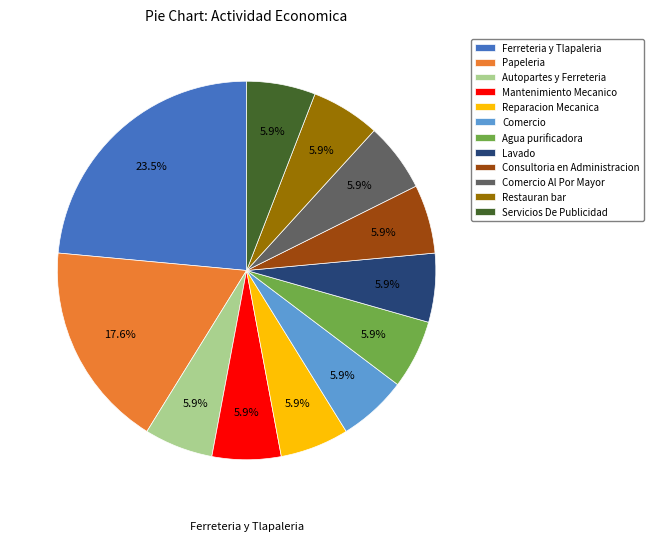

The Ferreteria y Tlapaleria slice represents 30% of the pie. True or false?

False